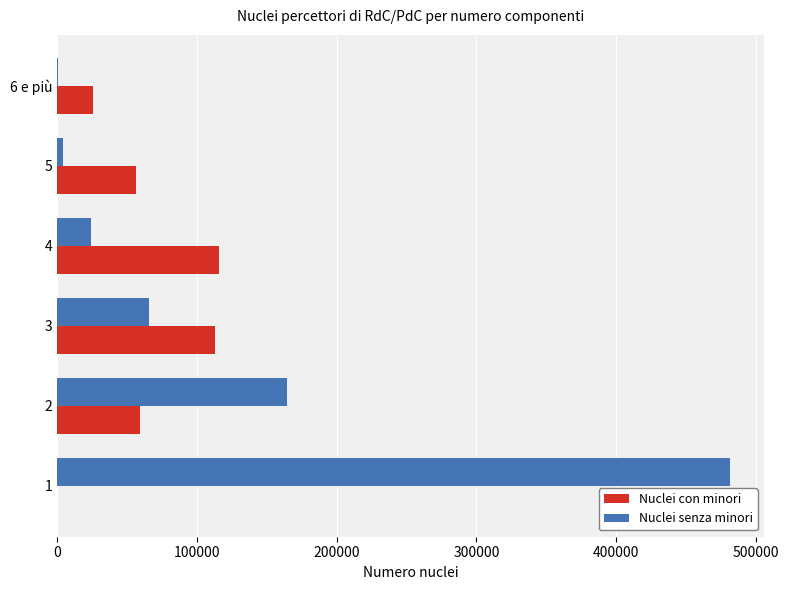

What is the sum of all Nuclei con minori values?

368585